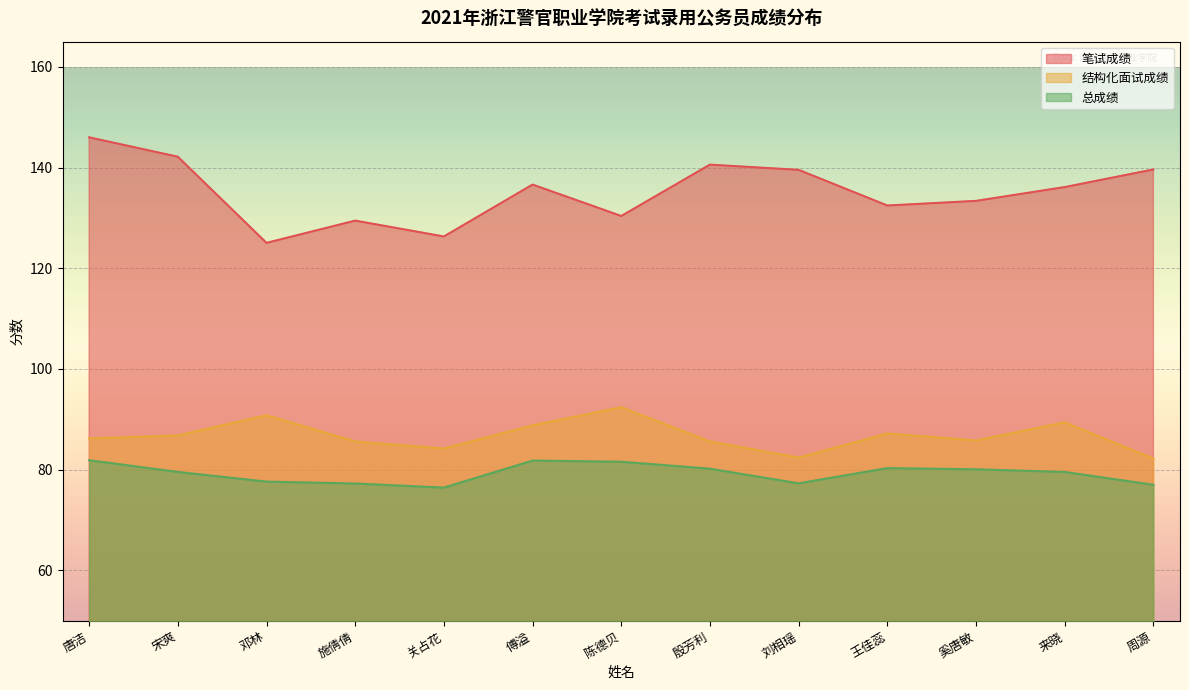

Which has a higher value, 王佳蕊 or 唐洁?

唐洁